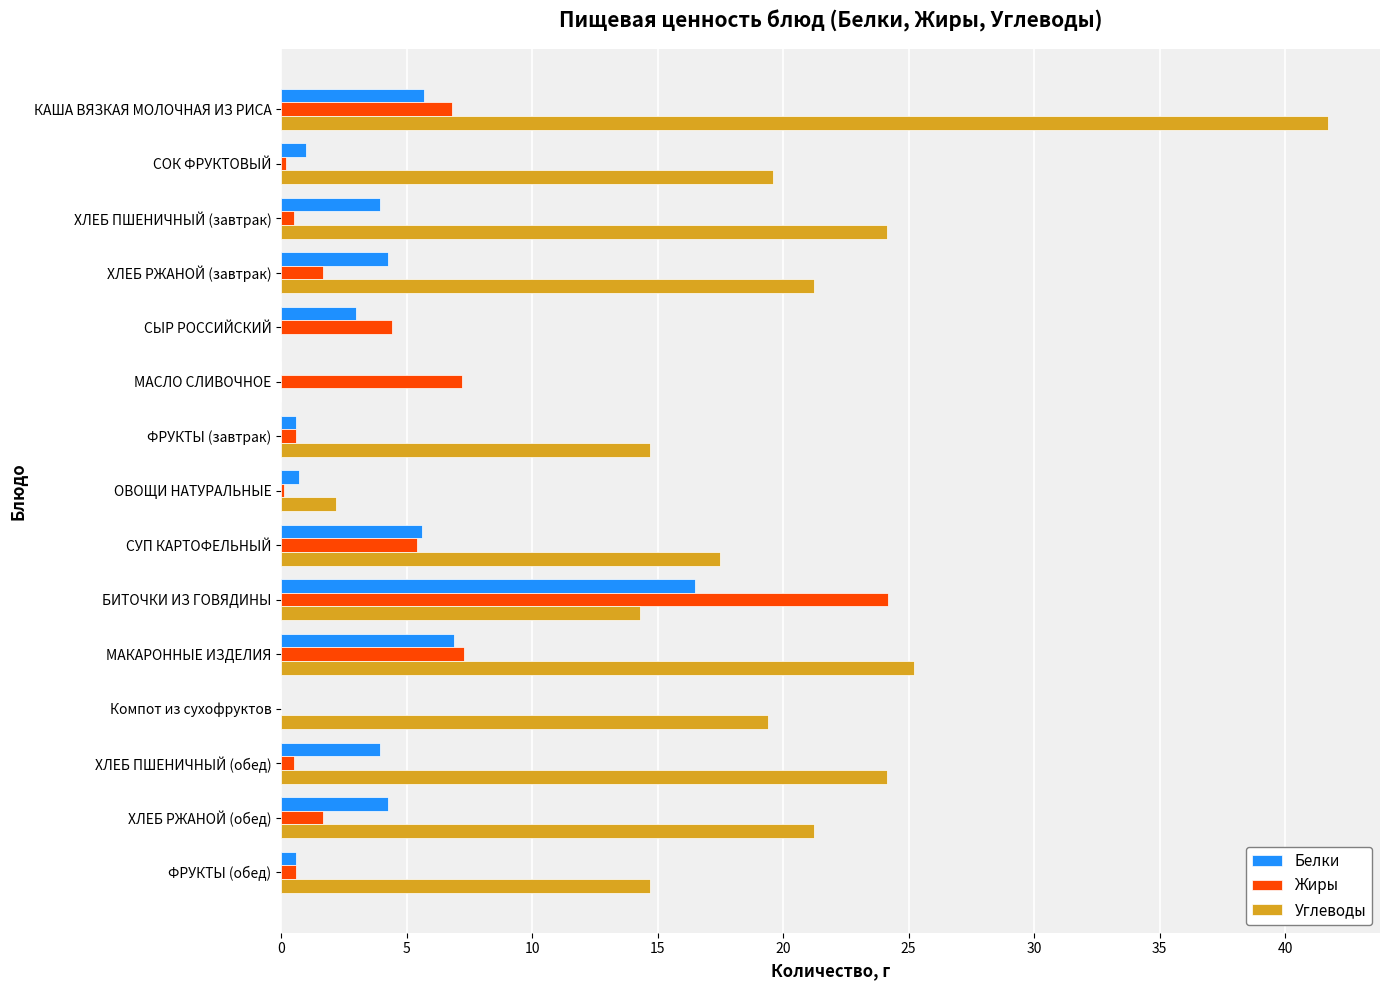

What is the maximum value for Углеводы?

41.7